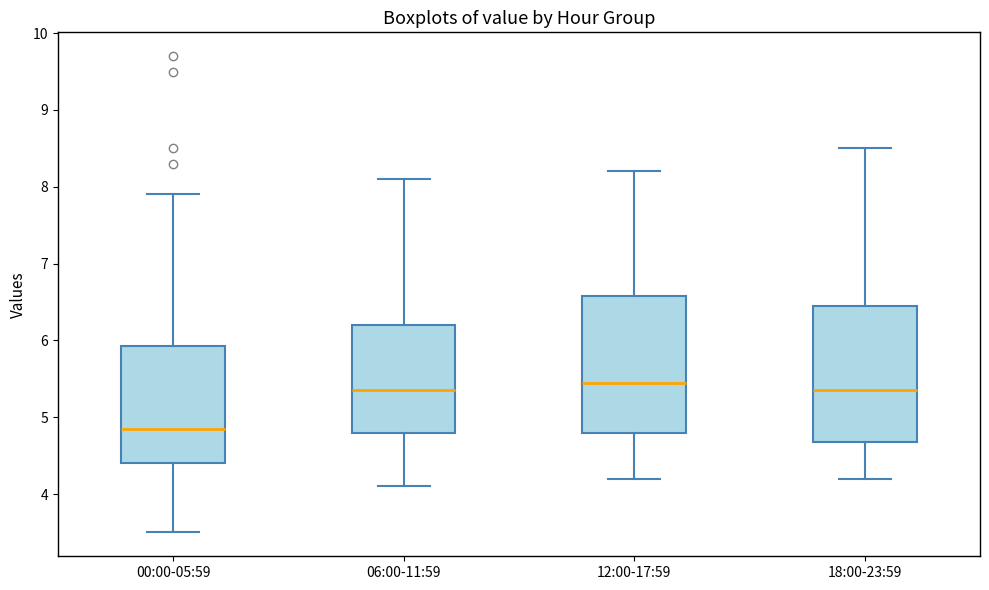

Reading left to right, transcribe this box plot: for each box, give where its median line is, the range the box spans, and where its two whiskers end, as read against the y-axis. The values are not printed on the chart, so give them approximately, as read against the axis.

00:00-05:59: median 4.9, box 4.4 to 5.9, whiskers 3.5 to 7.9
06:00-11:59: median 5.4, box 4.8 to 6.2, whiskers 4.1 to 8.1
12:00-17:59: median 5.5, box 4.8 to 6.6, whiskers 4.2 to 8.2
18:00-23:59: median 5.4, box 4.7 to 6.5, whiskers 4.2 to 8.5